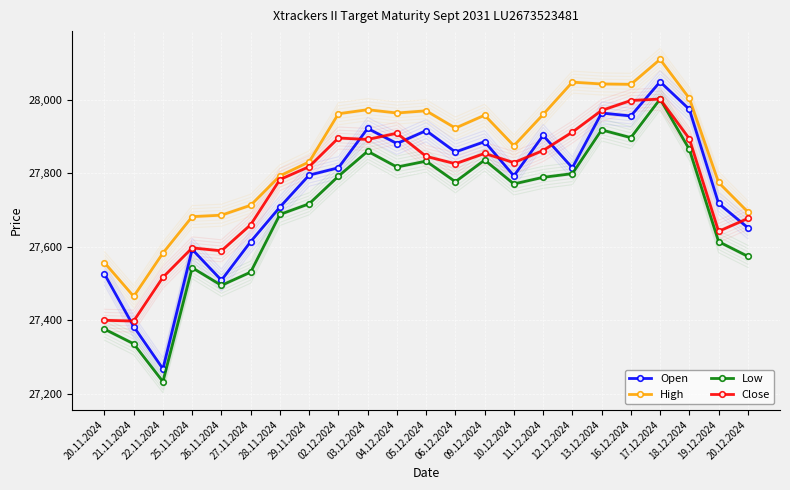

What is the average value of the Low series?

27698